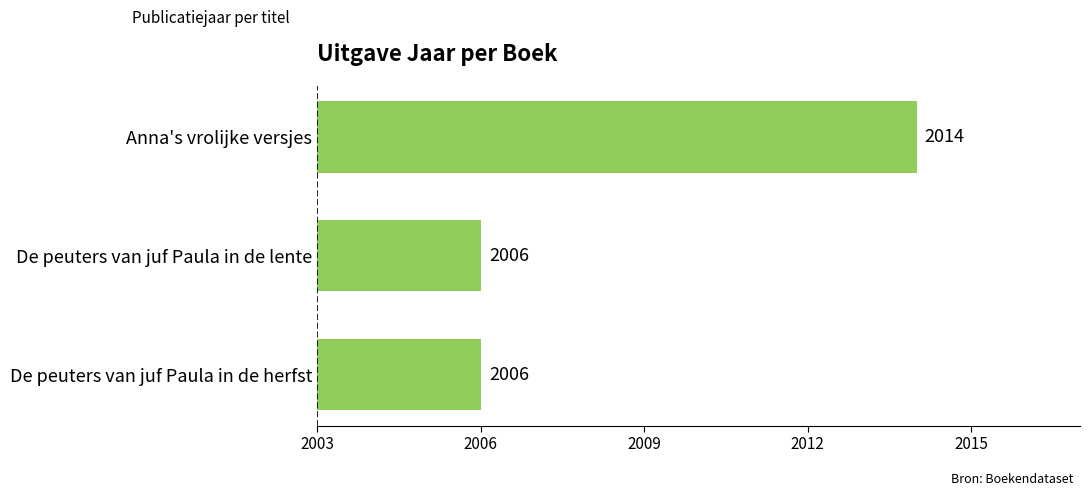

Count the values in the range 2006 to 2014.

3